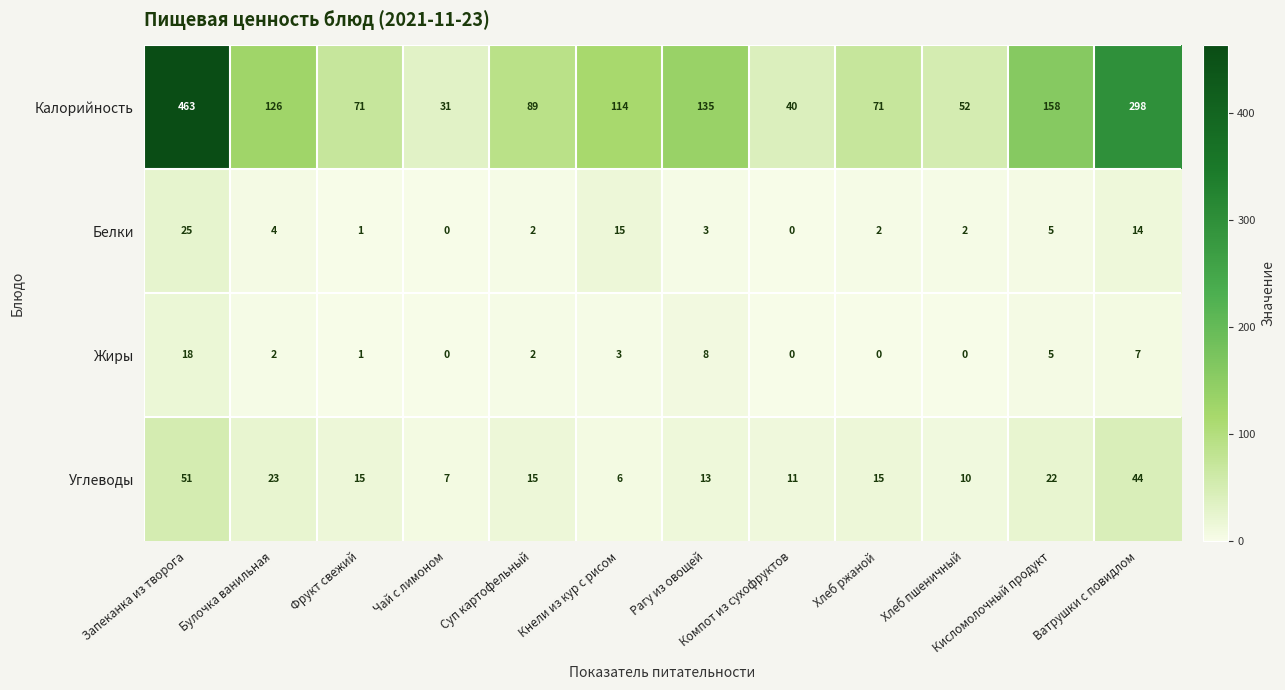

Rank the series by their maximum value, from lowest to highest.

Жиры, Белки, Углеводы, Калорийность